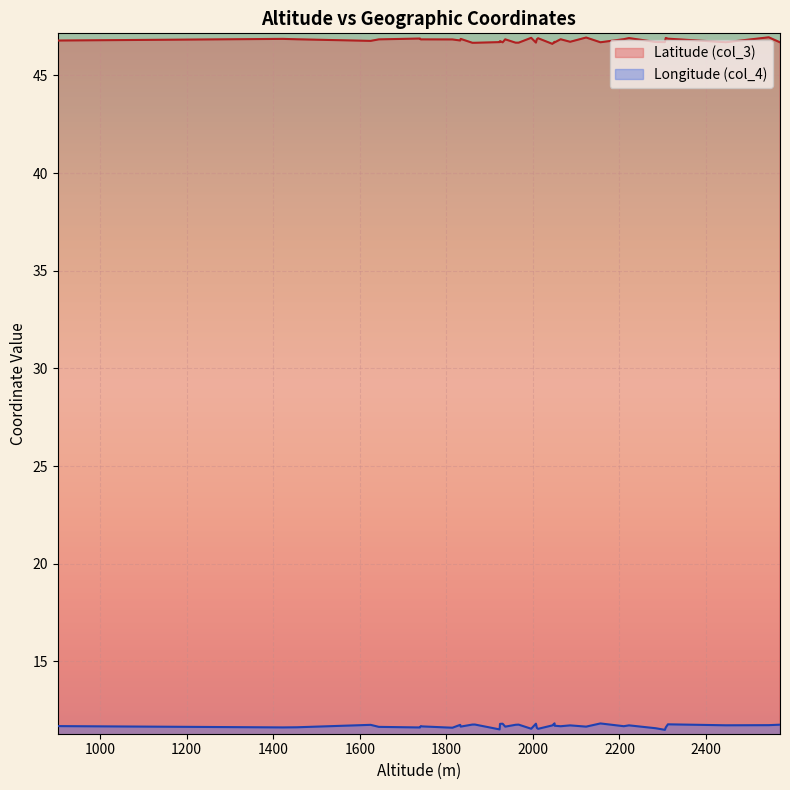

Between 1422 and 1455, which series saw the biggest shift?

Latitude (col_3)